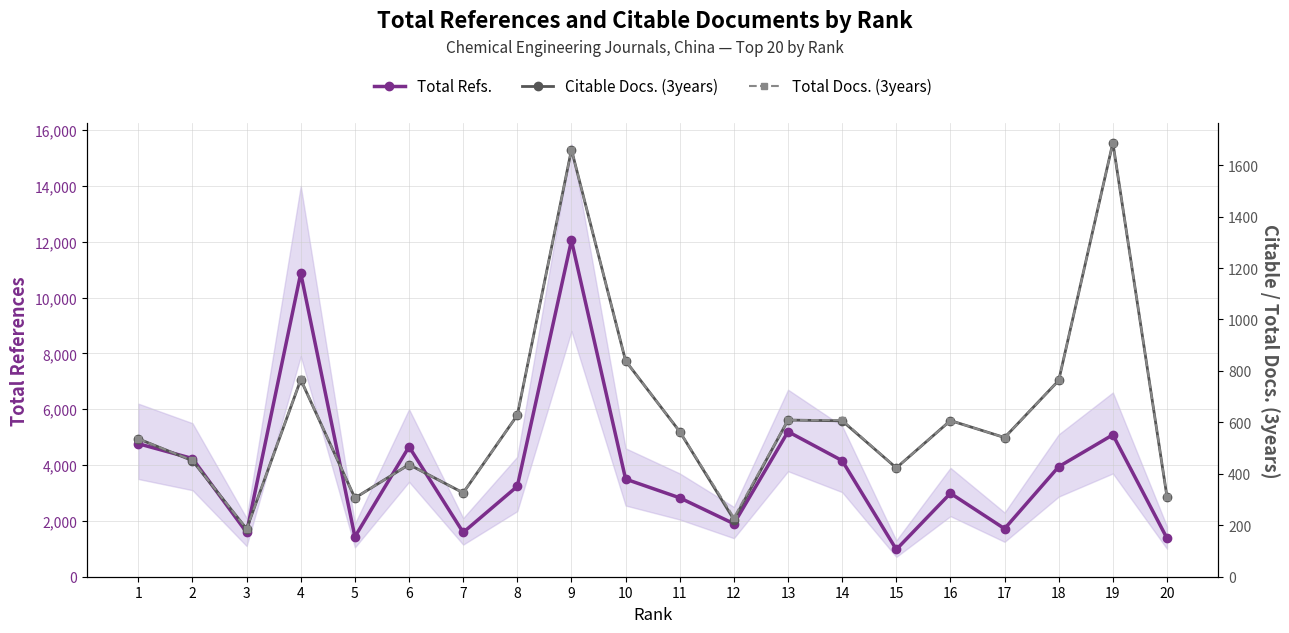

Reading right to left, what are all the values shown in this chart?

Total Refs.: 1376	5084	3942	1720	2989	976	4158	5197	1899	2826	3498	12047	3239	1587	4657	1429	10873	1589	4234	4765
Citable Docs. (3years): 310	1687	763	541	607	423	606	609	222	564	839	1660	628	326	436	306	766	186	451	536
Total Docs. (3years): 310	1687	763	541	607	423	609	609	230	564	839	1660	628	326	436	306	767	186	452	536